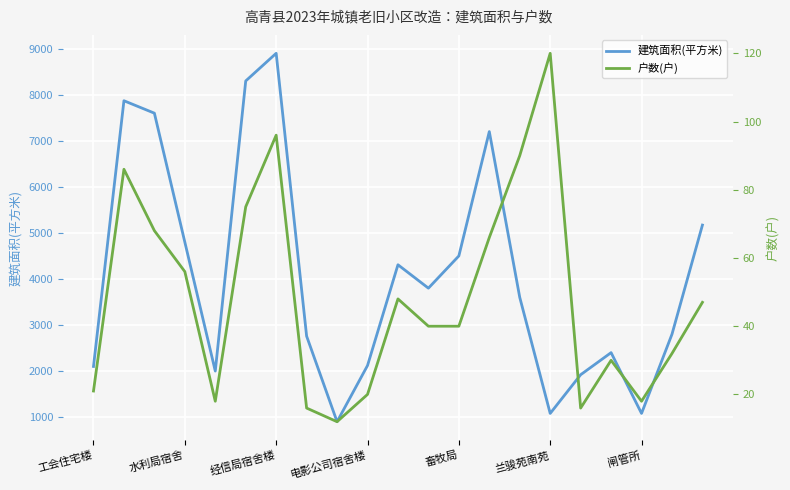

What is the lowest value of the 建筑面积(平方米) series?

900